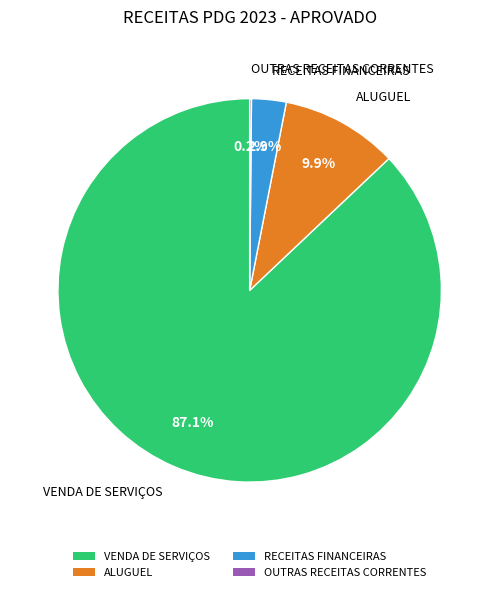

The ALUGUEL slice represents 5% of the pie. True or false?

False